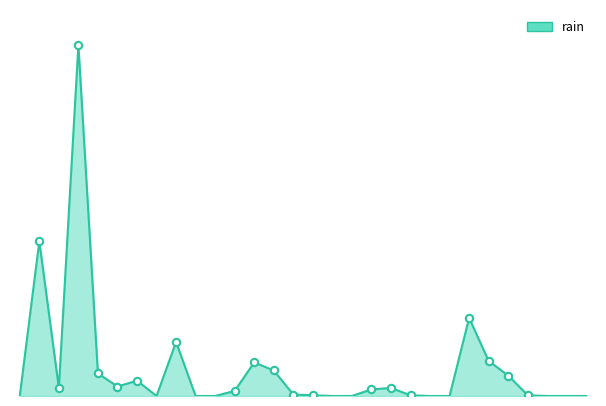

Is this an area chart (filled region under the line)?

Yes